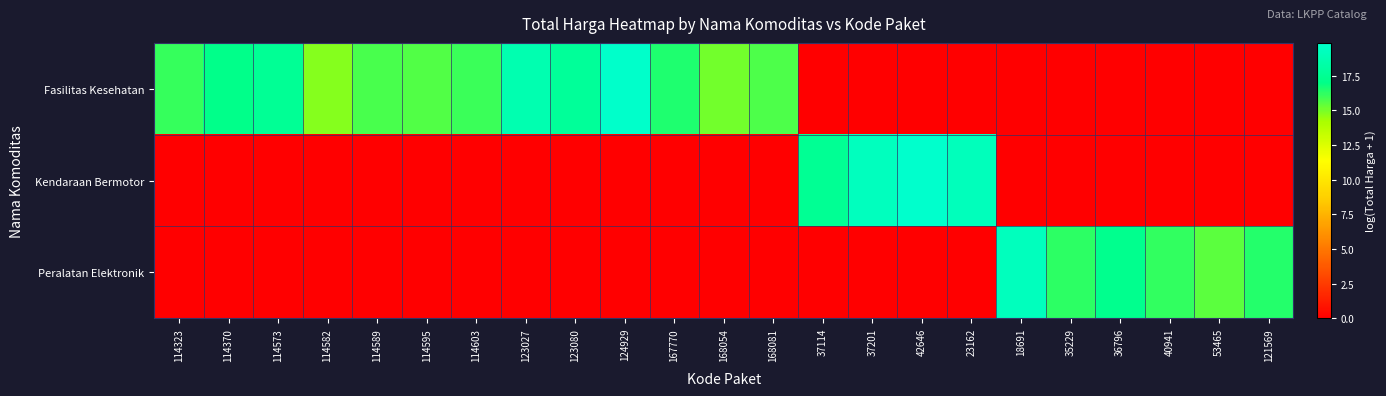

Count the number of data series in this chart.

3